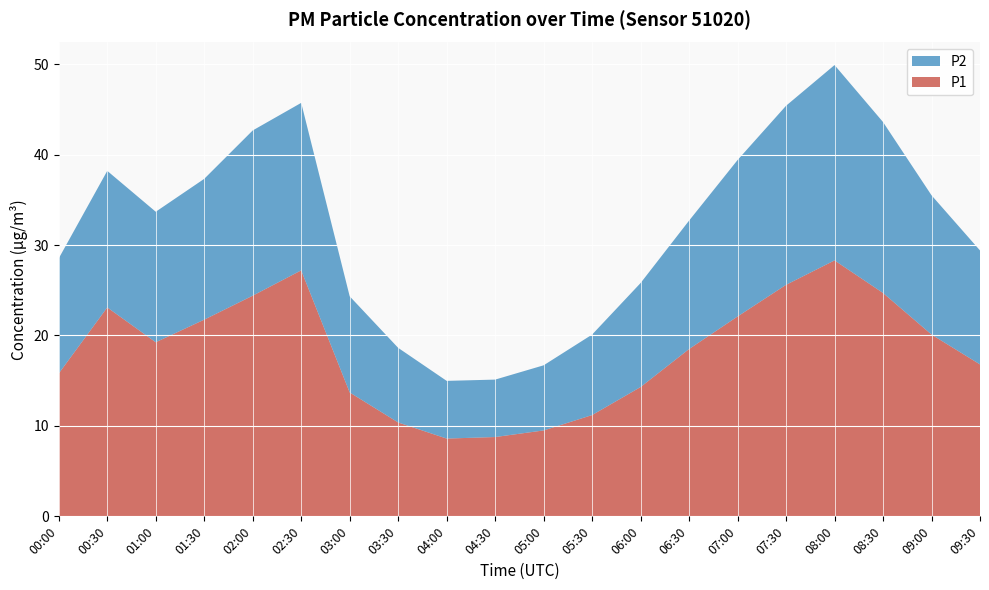

Reading left to right, what are all the values shown in this chart?

P1: 00:00=15.8	00:30=23.1	01:00=19.2	01:30=21.8	02:00=24.4	02:30=27.2	03:00=13.7	03:30=10.4	04:00=8.6	04:30=8.8	05:00=9.5	05:30=11.2	06:00=14.3	06:30=18.5	07:00=22.1	07:30=25.6	08:00=28.3	08:30=24.7	09:00=20.1	09:30=16.8
P2: 00:00=12.7	00:30=15.1	01:00=14.4	01:30=15.6	02:00=18.3	02:30=18.5	03:00=10.6	03:30=8.2	04:00=6.4	04:30=6.3	05:00=7.2	05:30=8.9	06:00=11.5	06:30=14.2	07:00=17.3	07:30=19.8	08:00=21.6	08:30=18.9	09:00=15.4	09:30=12.6